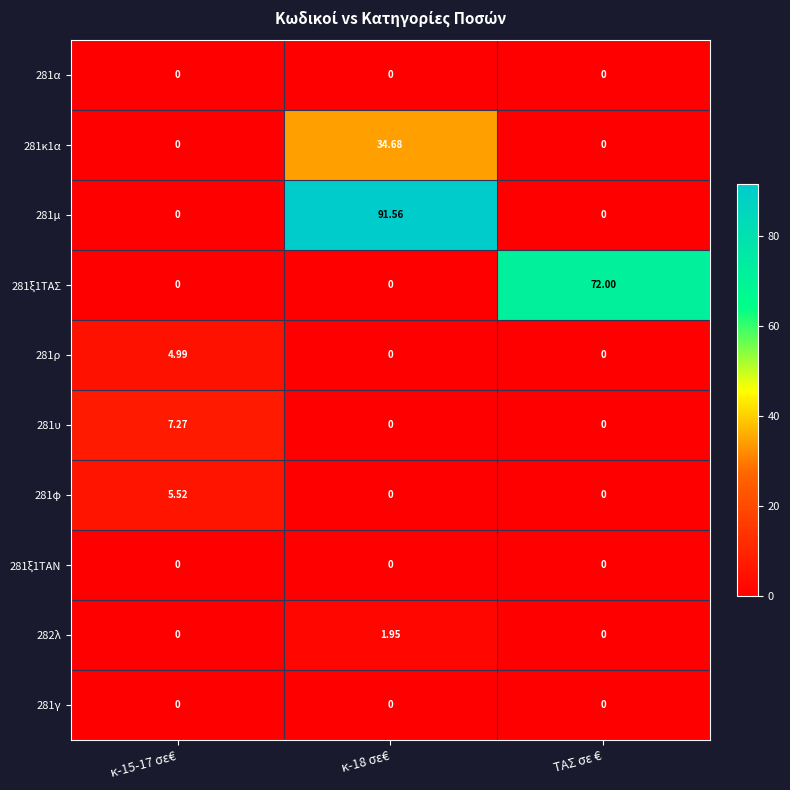

How many data points in 281υ are above 0?

1